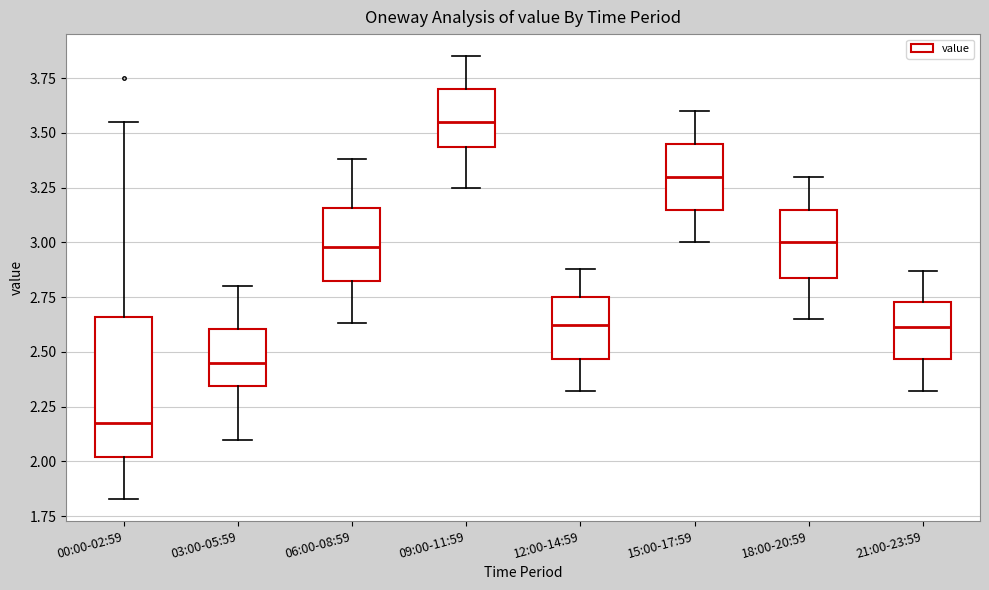

Reading left to right, transcribe this box plot: for each box, give where its median line is, the range the box spans, and where its two whiskers end, as read against the y-axis. The values are not printed on the chart, so give them approximately, as read against the axis.

00:00-02:59: median 2.20, box 2.00 to 2.65, whiskers 1.85 to 3.55
03:00-05:59: median 2.45, box 2.35 to 2.60, whiskers 2.10 to 2.80
06:00-08:59: median 3.00, box 2.80 to 3.15, whiskers 2.65 to 3.40
09:00-11:59: median 3.55, box 3.45 to 3.70, whiskers 3.25 to 3.85
12:00-14:59: median 2.65, box 2.45 to 2.75, whiskers 2.30 to 2.90
15:00-17:59: median 3.30, box 3.15 to 3.45, whiskers 3.00 to 3.60
18:00-20:59: median 3.00, box 2.85 to 3.15, whiskers 2.65 to 3.30
21:00-23:59: median 2.60, box 2.45 to 2.75, whiskers 2.30 to 2.85